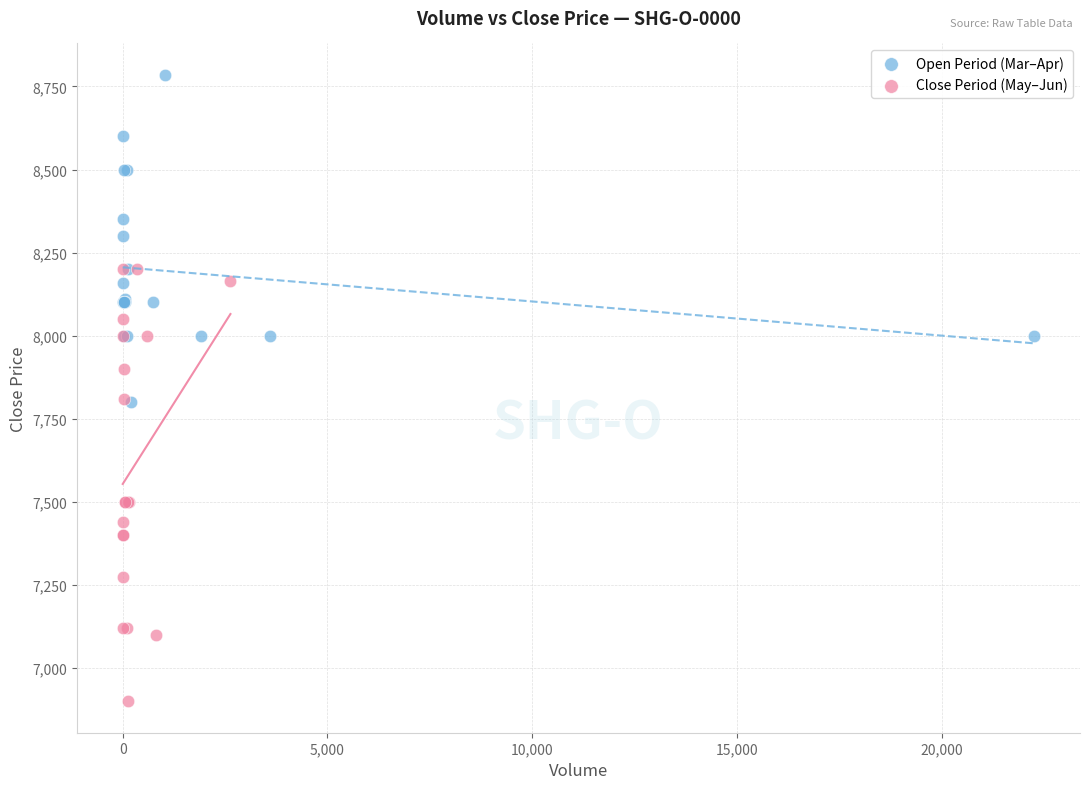

Which series has the largest Y range (max minus min)?

Close Period (May–Jun)